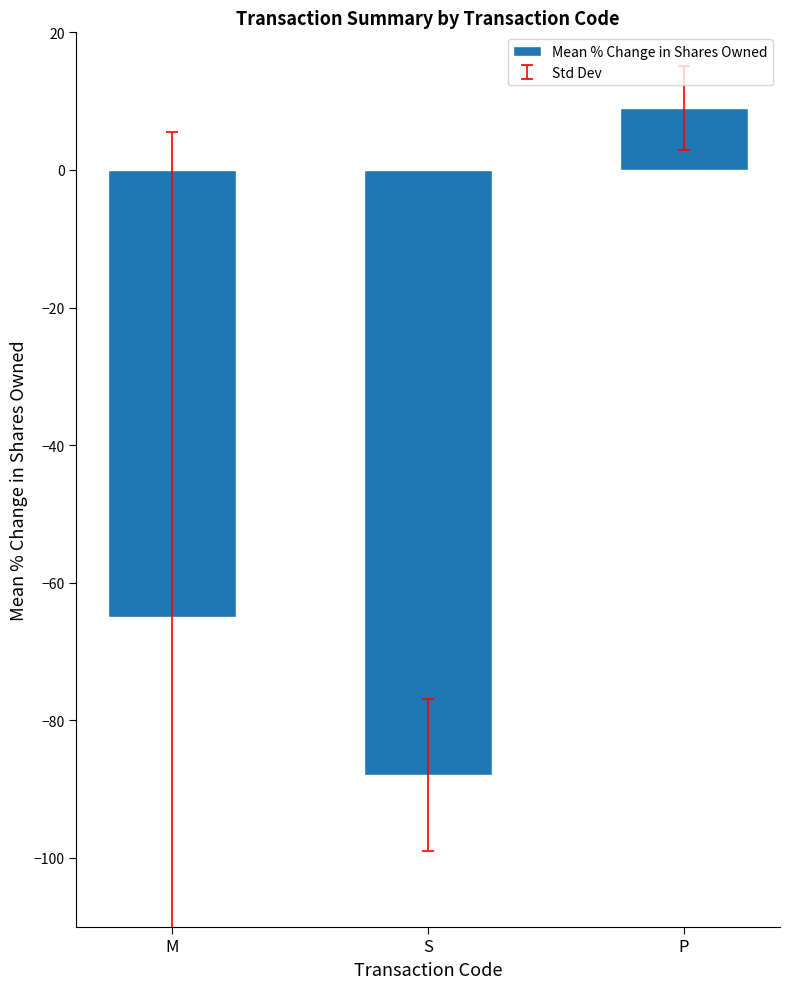

How many values are below zero?

2